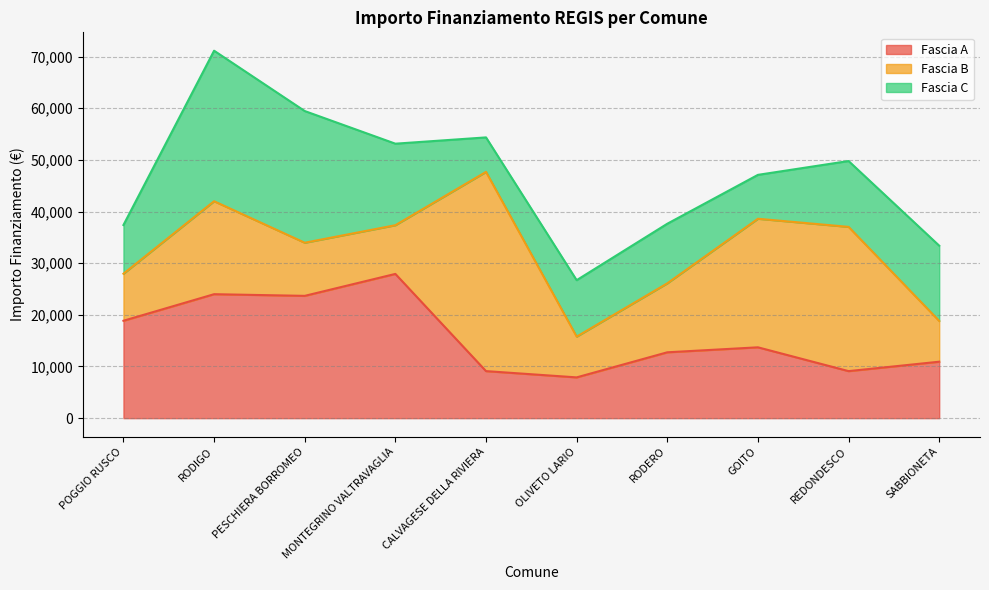

Which series has the largest range (max minus min)?

Fascia B